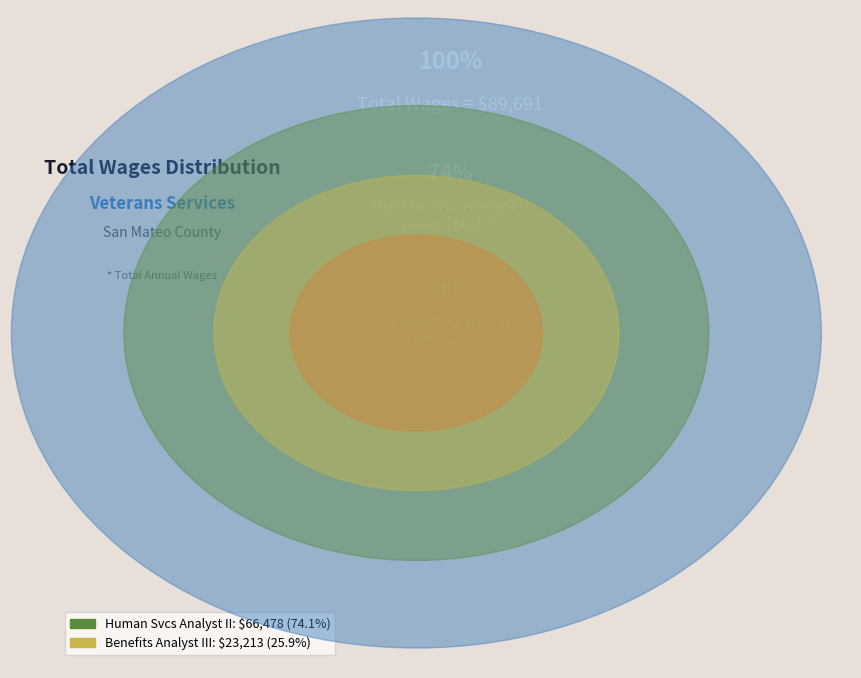

Between Benefits Analyst III and Human Svcs Analyst II, which is larger?

Human Svcs Analyst II